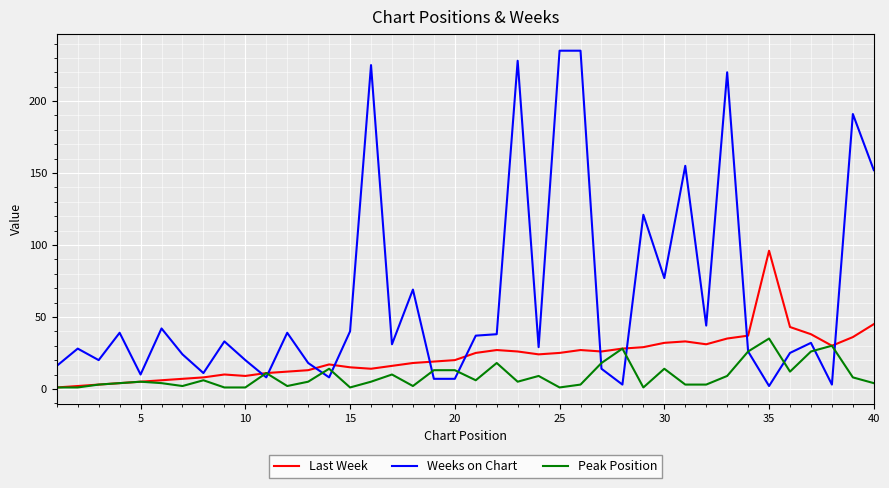

What is the smallest value displayed?

1